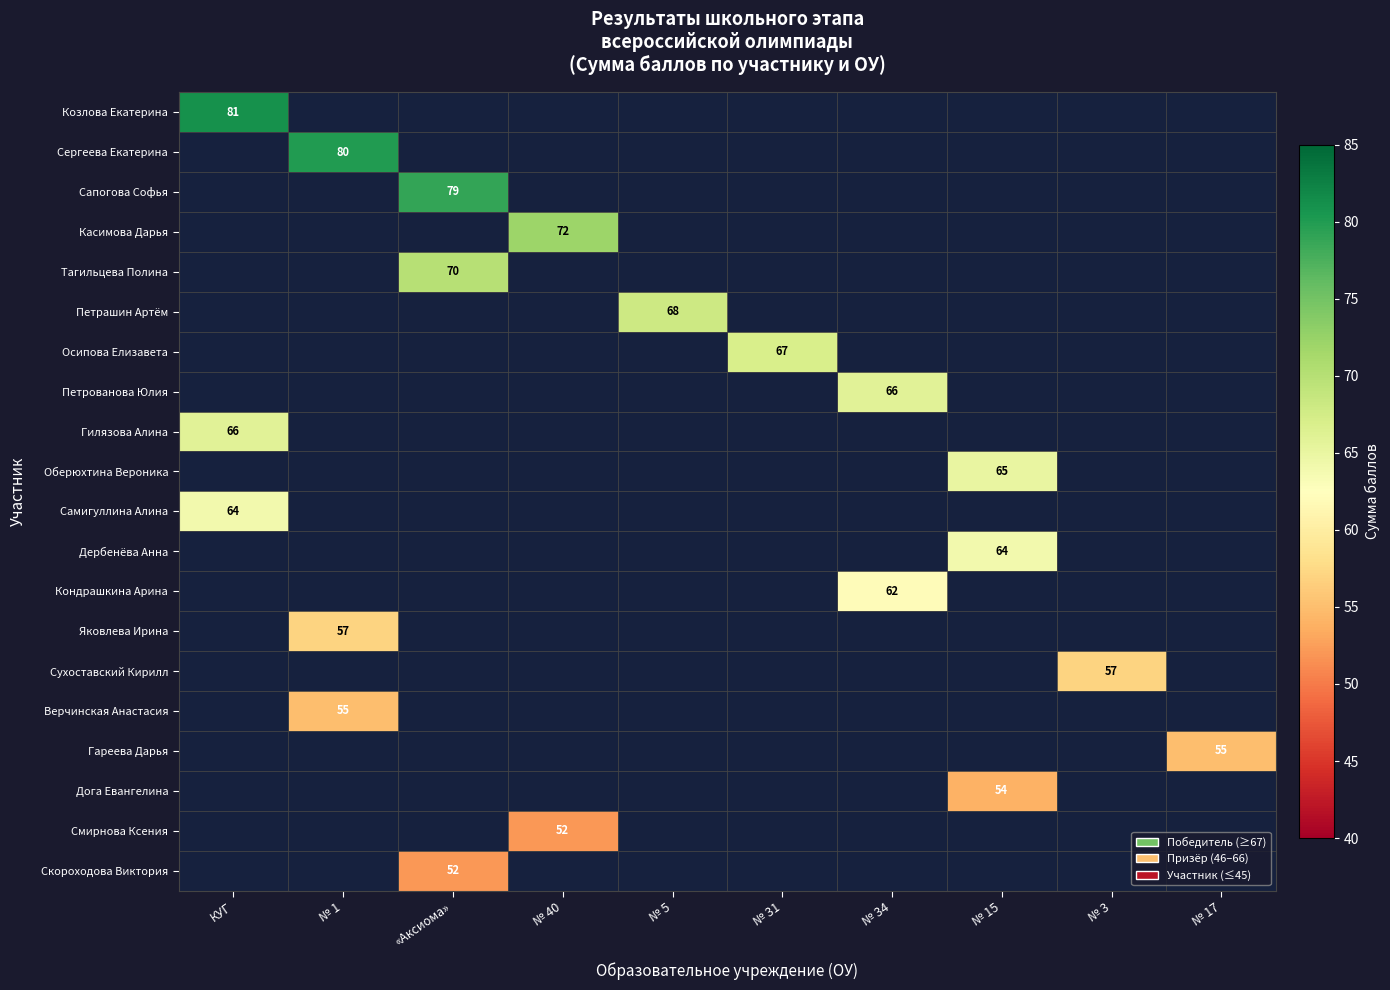

The Верчинская Анастасия series shows 23 at № 1. True or false?

False